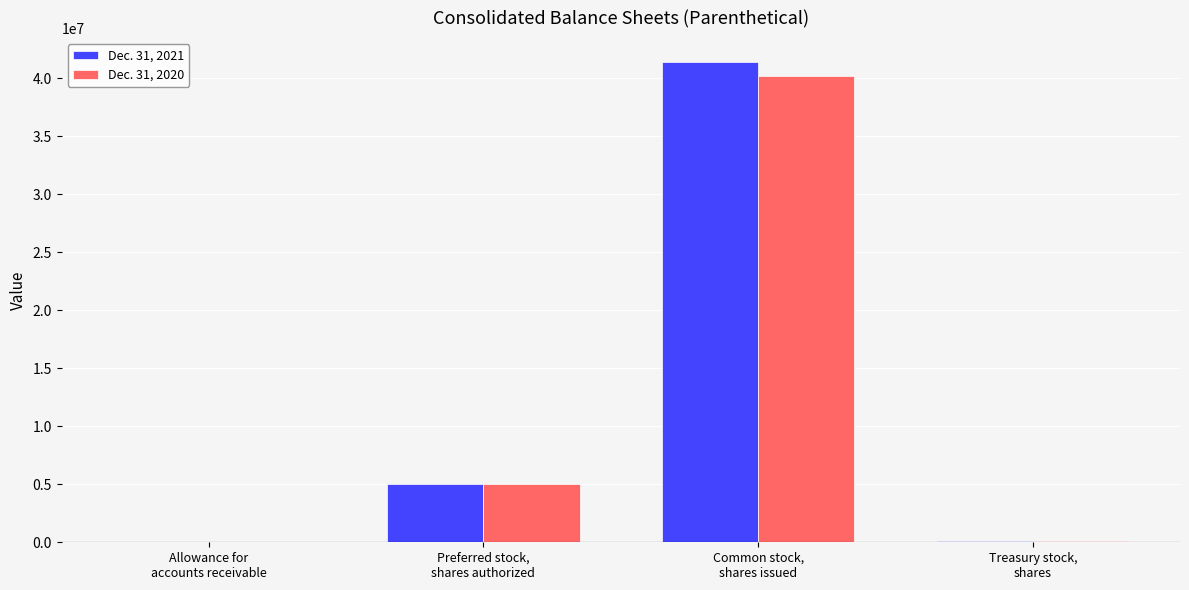

What is the approximate value of Dec. 31, 2021 at Treasury stock,
shares, to the nearest 50?

135000